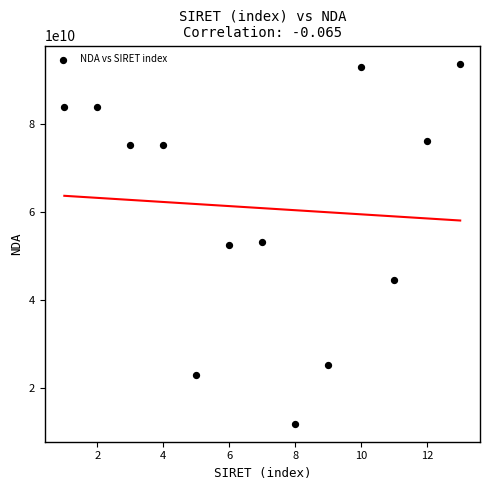

What is the range of X values (max minus min)?

12